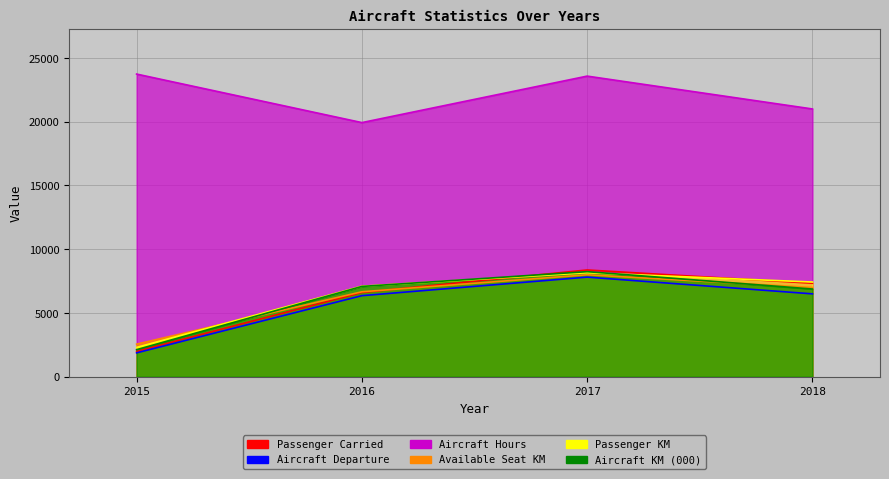

True or false: Available Seat KM and Aircraft Departure intersect in this chart.

False